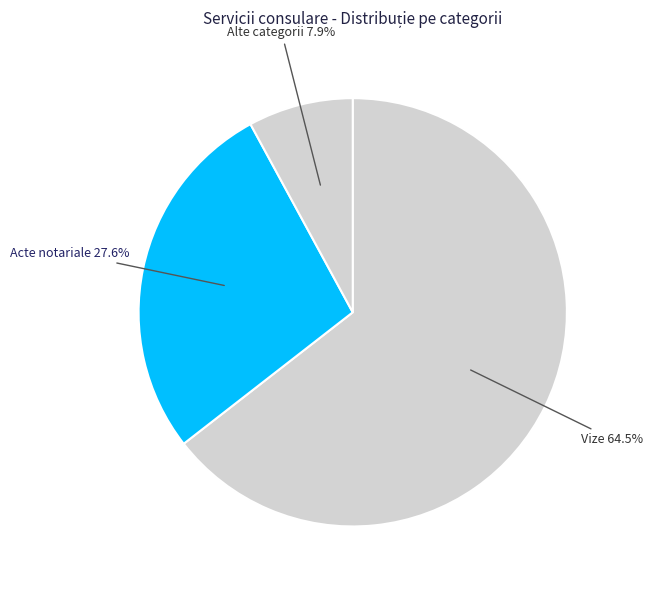

To the nearest percent, what is the difference between the largest and smallest slice percentages?

57%